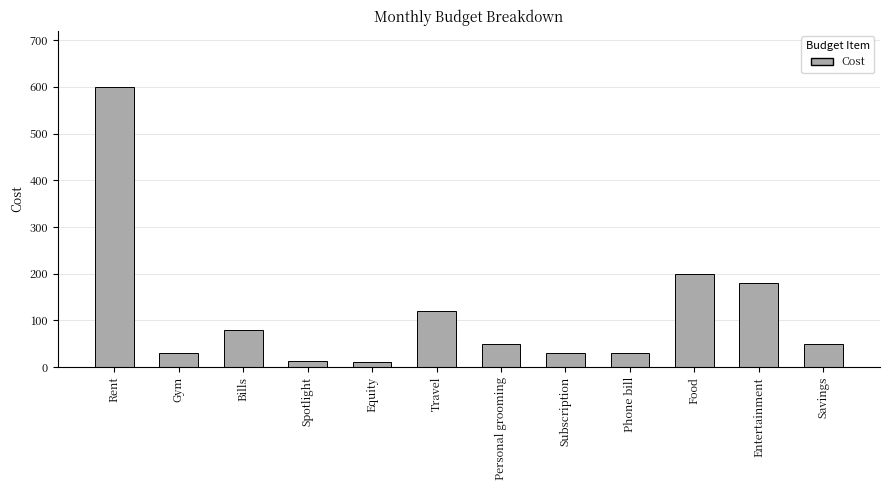

What is the greatest value displayed?

600.0